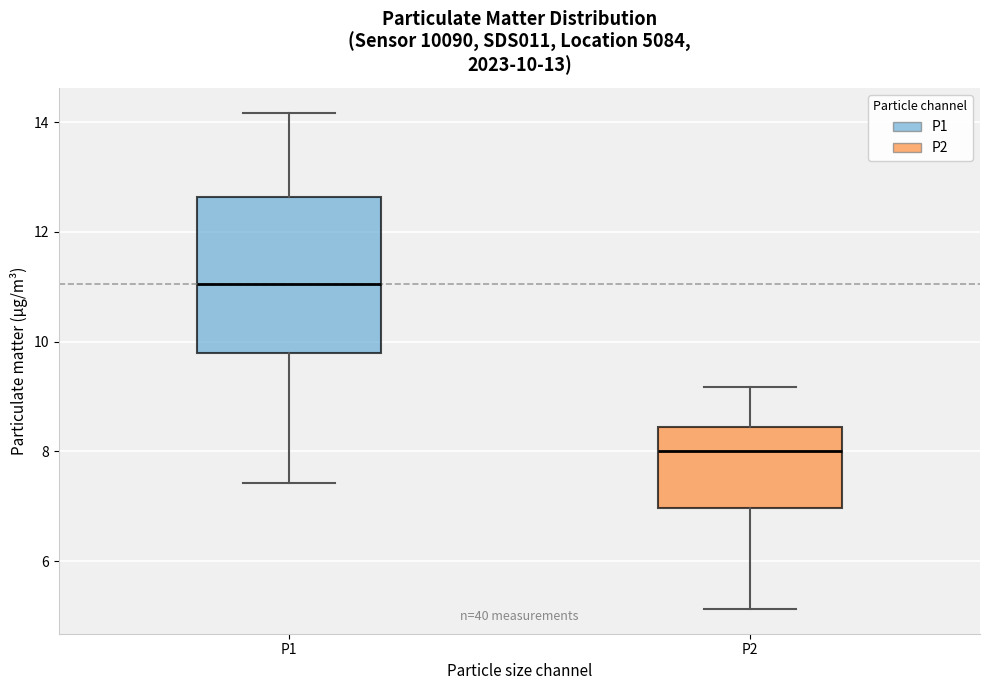

Comparing the boxes themselves (not the whiskers), which one is the tallest?

P1